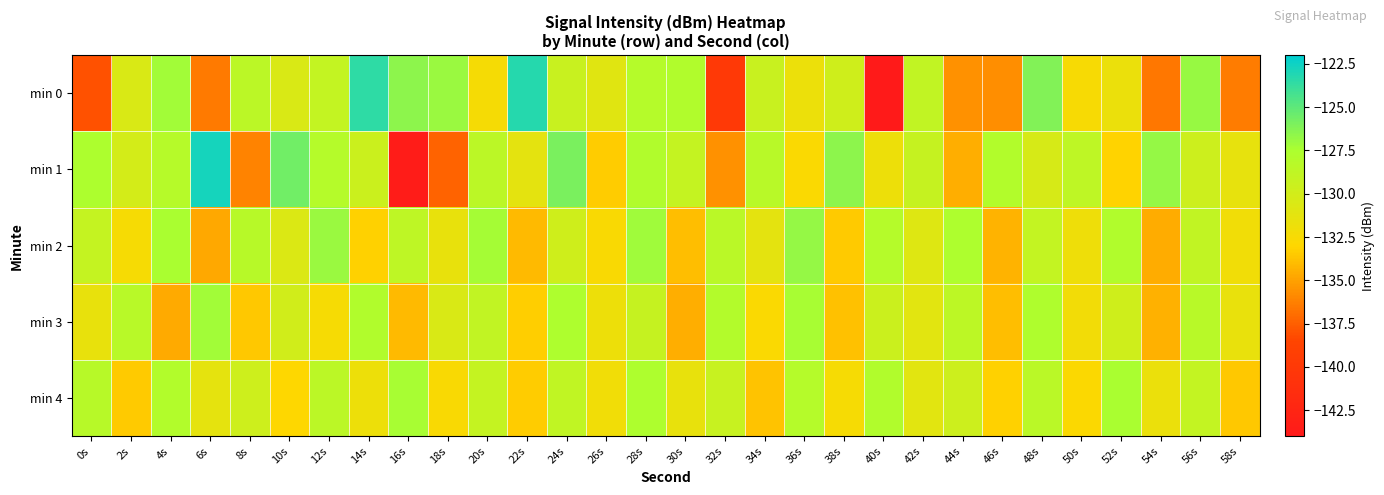

List the series in order of their peak value, highest first.

min 1, min 0, min 2, min 3, min 4